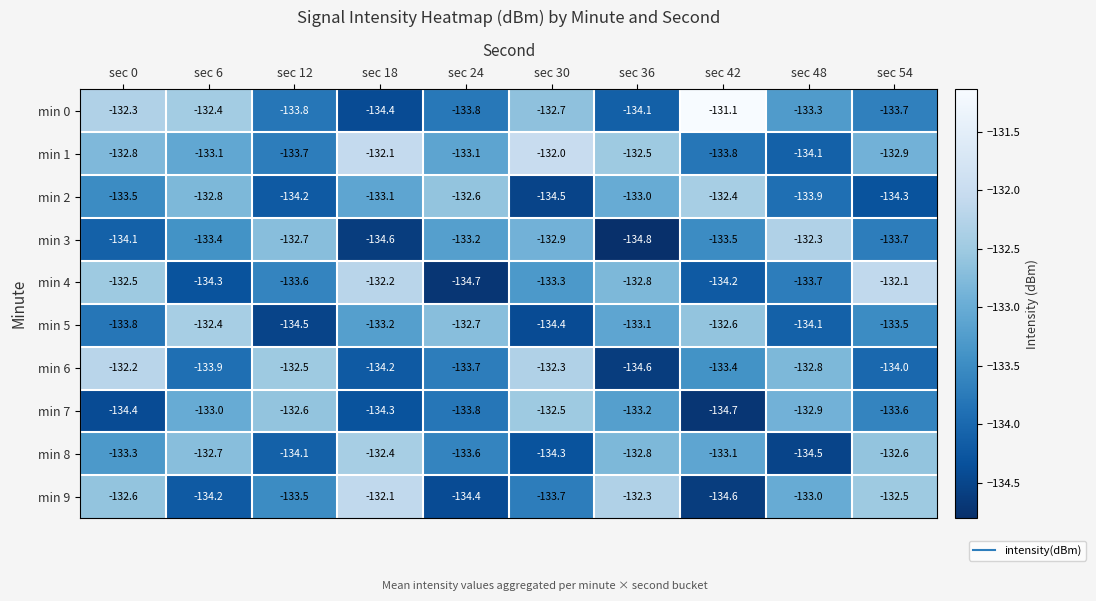

What is the greatest value displayed?

-131.1